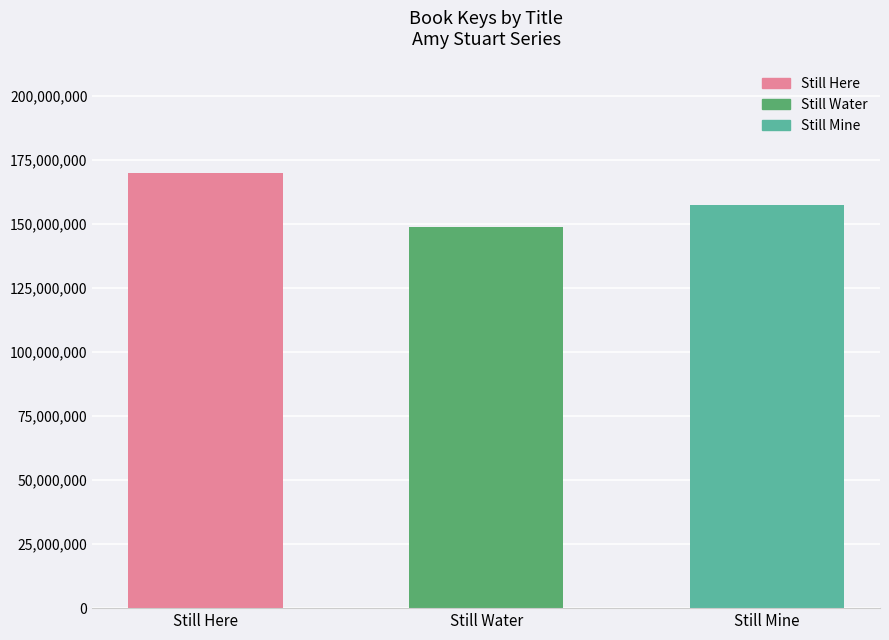

List the labels in order of value, smallest first.

Still Water, Still Mine, Still Here